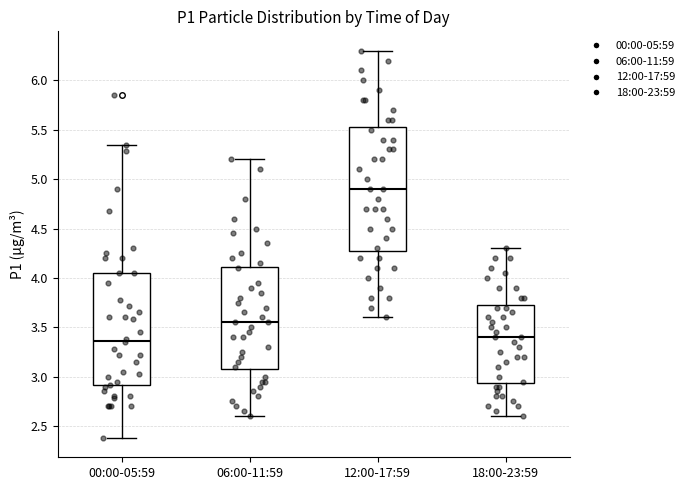

Where does the lower whisker of the box for 00:00-05:59 end on the y-axis? The values are not printed on the chart, so give them approximately, as read against the axis.

2.40